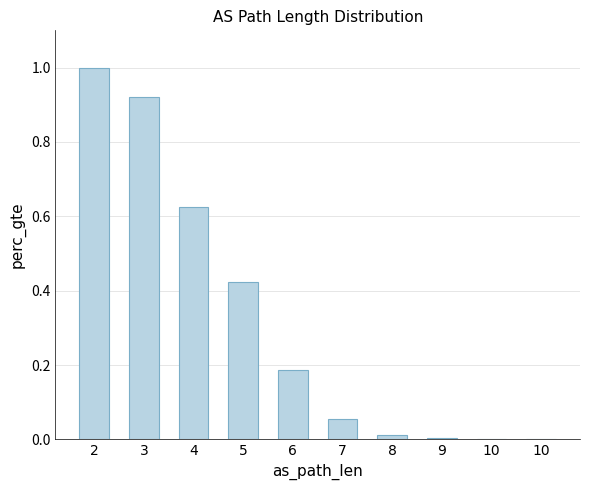

True or false: the data shows 0.4 at 5.

True